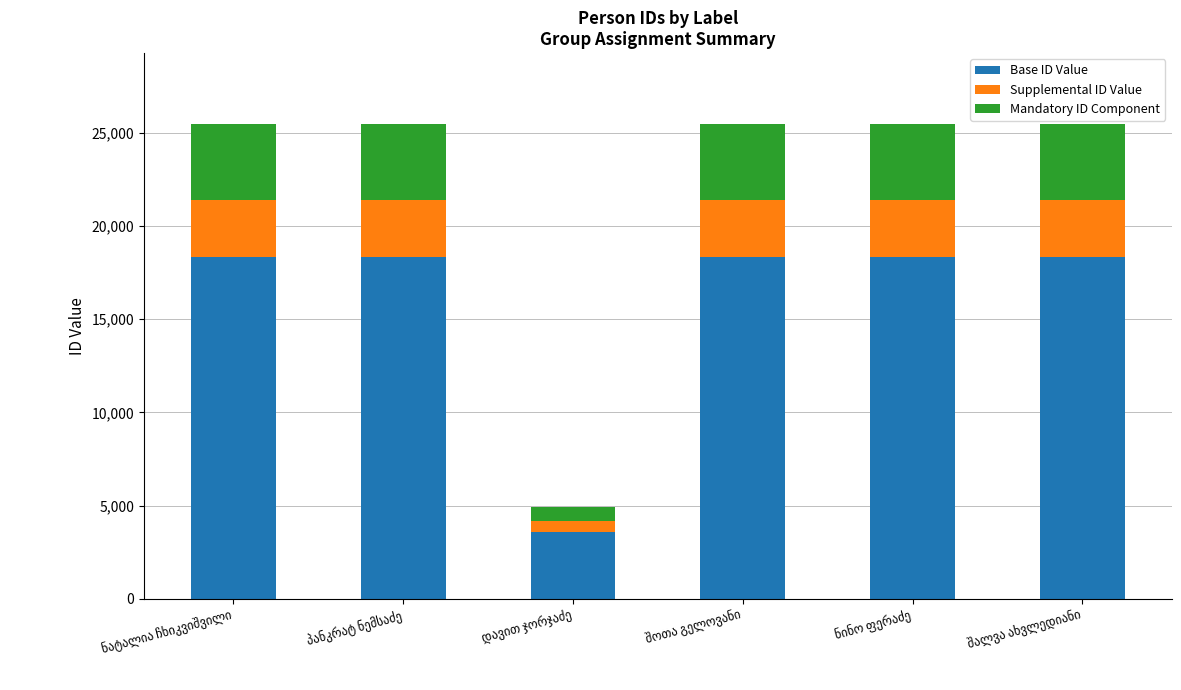

What is the difference between the maximum and minimum values in the Base ID Value series?

14768.6